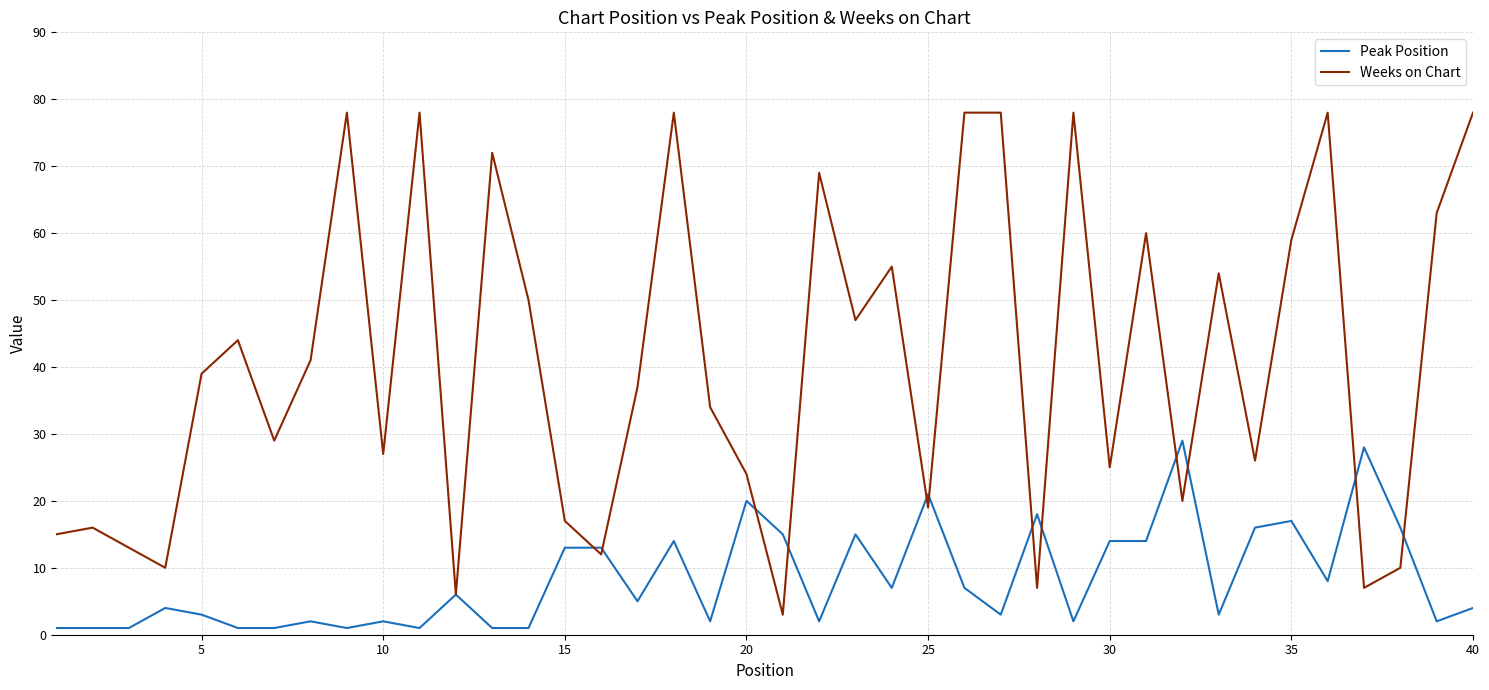

What is the maximum value for Weeks on Chart?

78